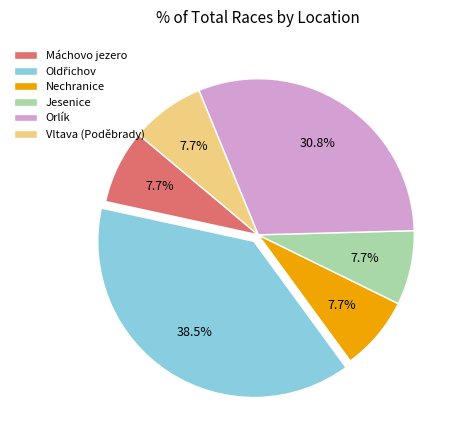

Do Vltava (Poděbrady) and Jesenice together represent more than half of the pie?

No